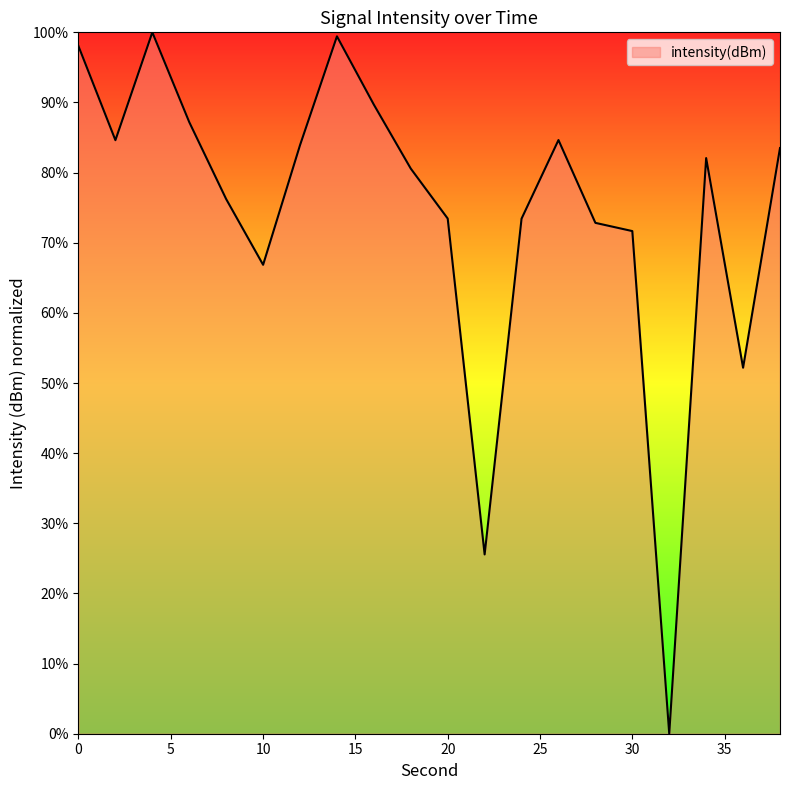

What is the greatest value displayed?

100.0